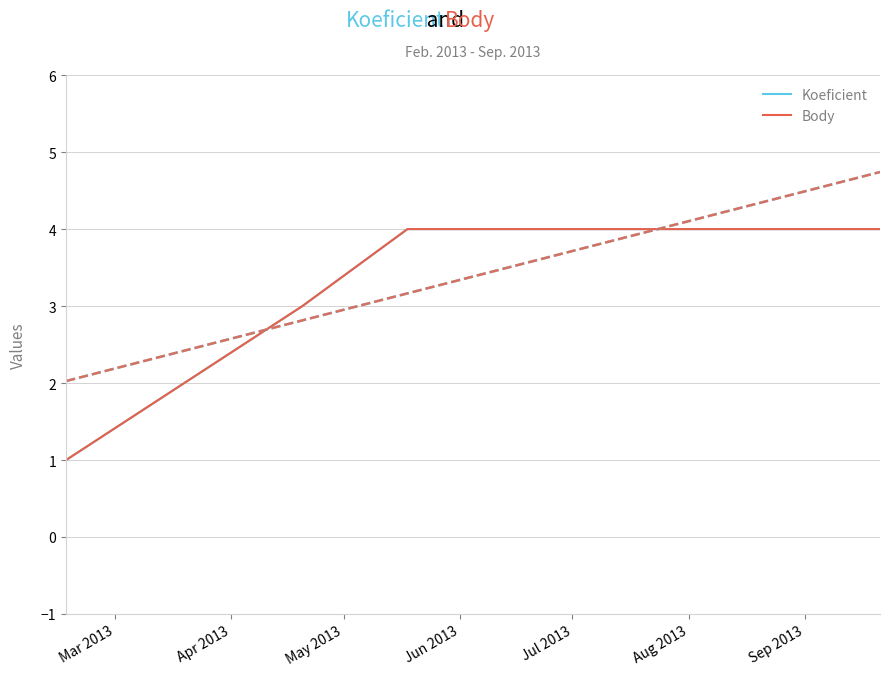

Count the number of data series in this chart.

2